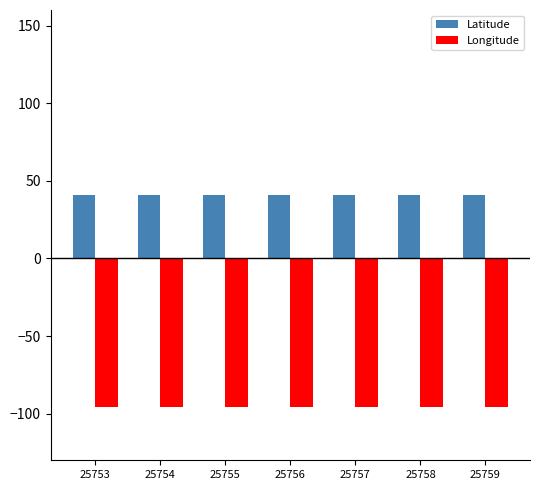

What are all the series names shown in the legend?

Latitude, Longitude